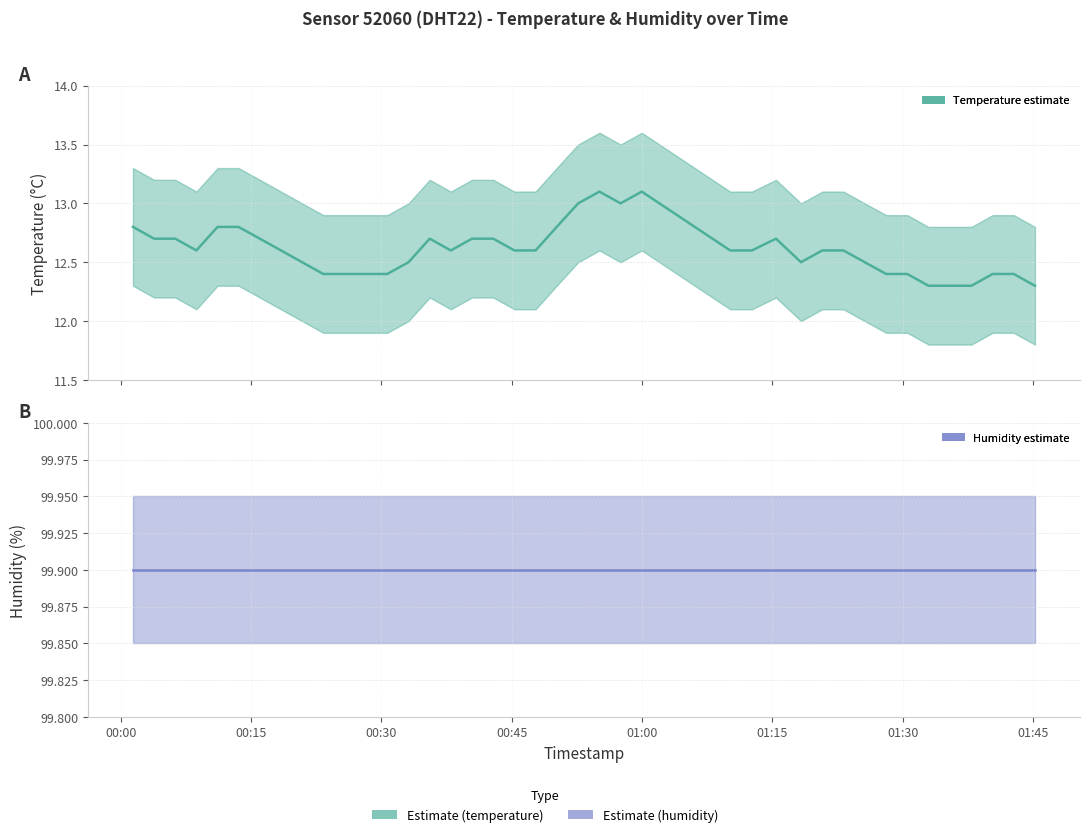

The chart shows a value of 3.2 at 2023-05-13T01:18:18. True or false?

False